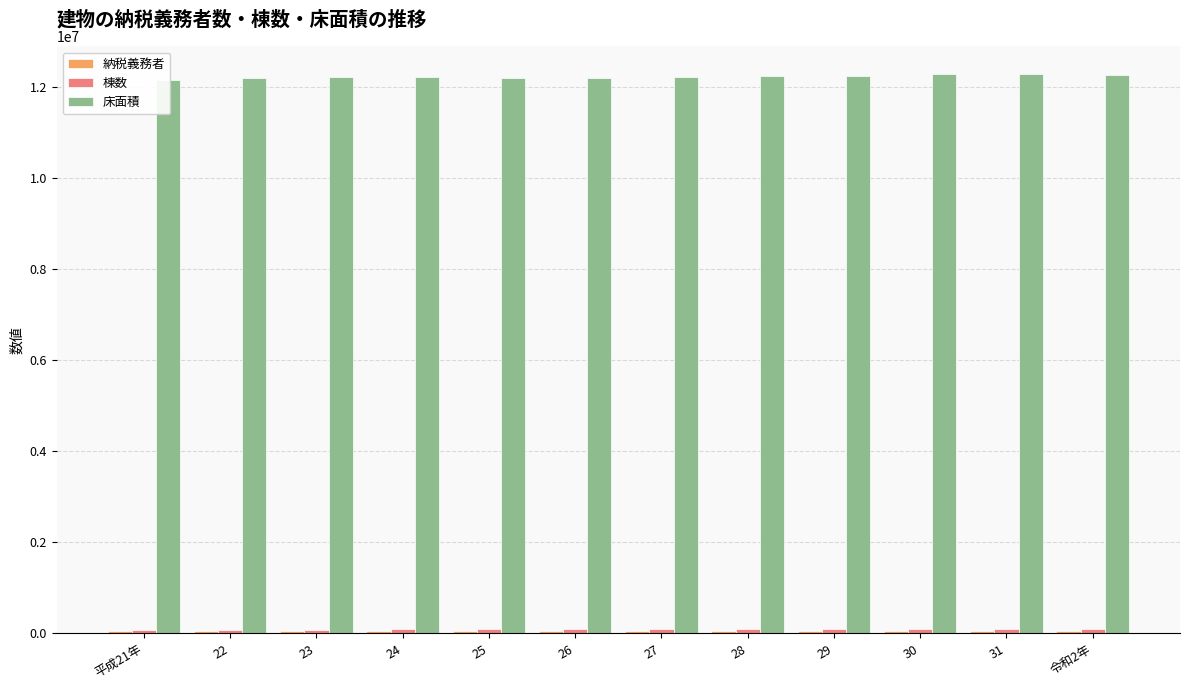

Where is 棟数 nearest to the value 80964?

23